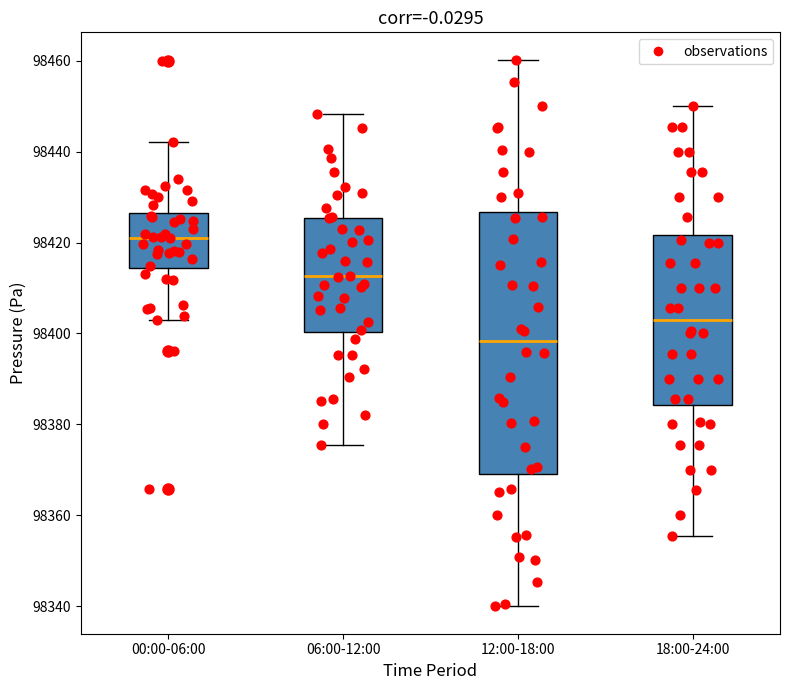

Reading left to right, transcribe this box plot: for each box, give where its median line is, the range the box spans, and where its two whiskers end, as read against the y-axis. The values are not printed on the chart, so give them approximately, as read against the axis.

00:00-06:00: median 98422, box 98414 to 98426, whiskers 98402 to 98442
06:00-12:00: median 98412, box 98400 to 98426, whiskers 98376 to 98448
12:00-18:00: median 98398, box 98370 to 98426, whiskers 98340 to 98460
18:00-24:00: median 98404, box 98384 to 98422, whiskers 98356 to 98450